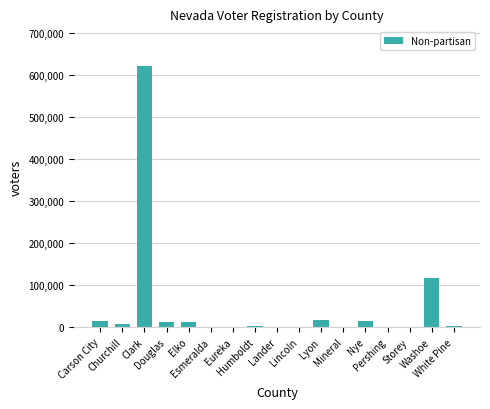

At which label is the value closest to 310416?

Washoe